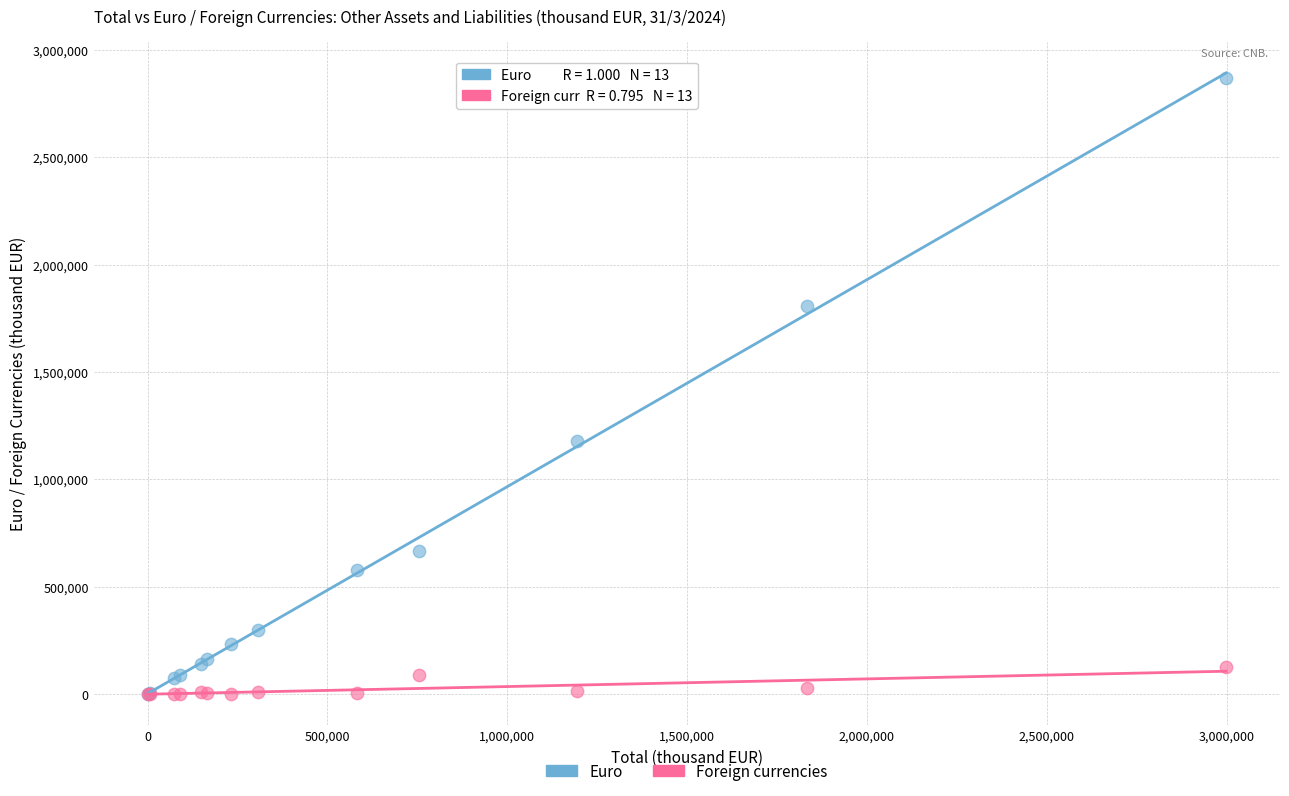

Which series reaches the maximum Y coordinate?

Euro